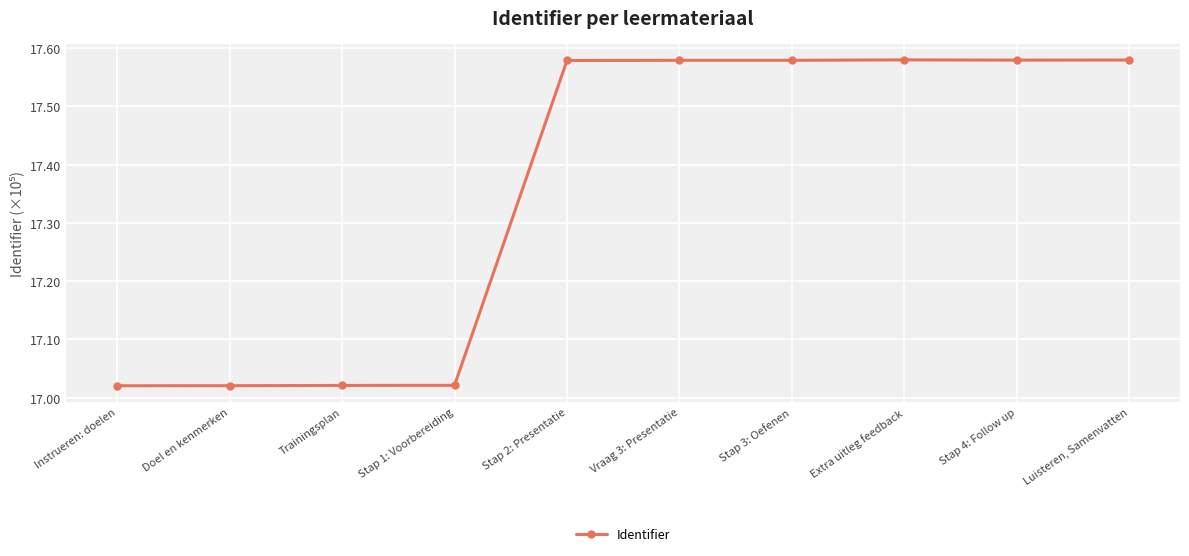

What is the difference between the maximum and minimum values?

0.6